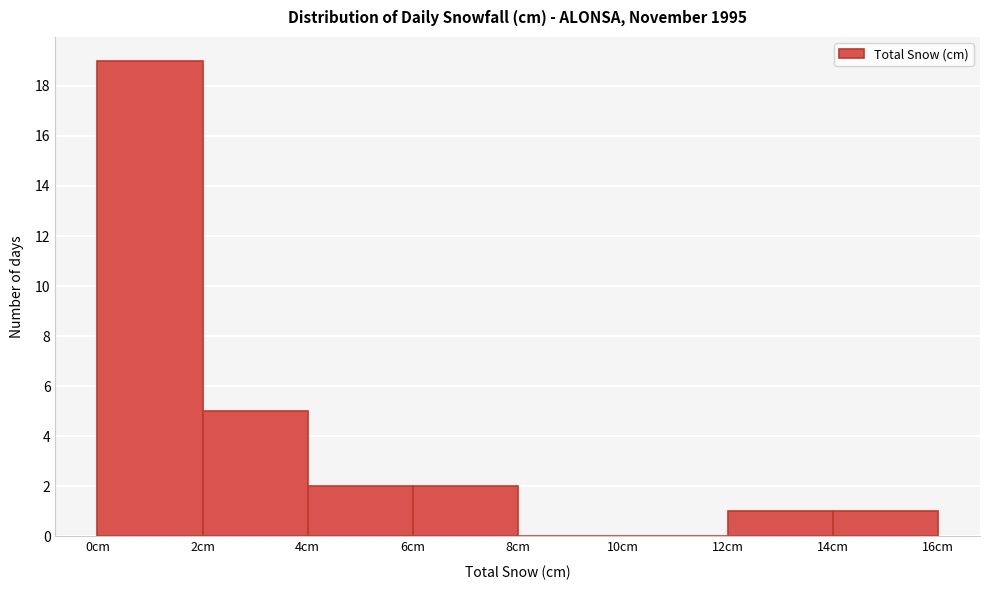

Reading left to right, list every bar in this chart as the range it spans on the x-axis followed by its height. The values are not printed on the chart, so give them approximately, as read against the axis.

0 to 2: 19
2 to 4: 5
4 to 6: 2
6 to 8: 2
8 to 10: 0
10 to 12: 0
12 to 14: 1
14 to 16: 1